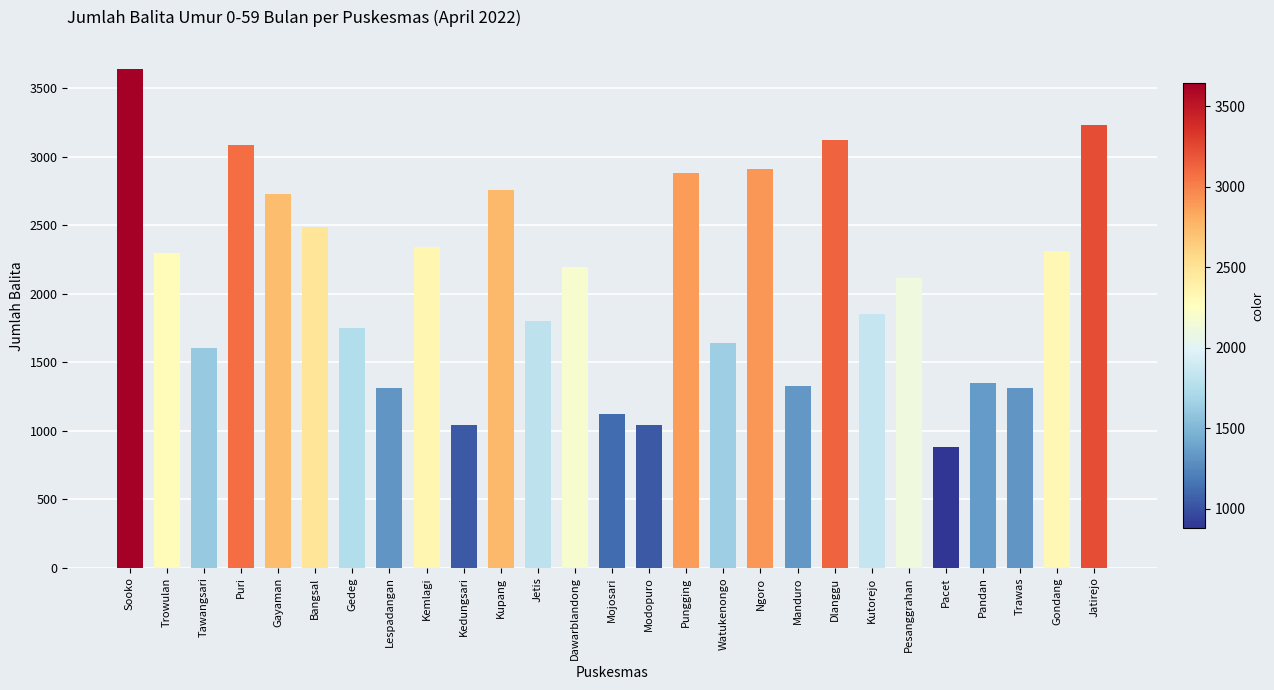

What is the difference between the maximum and minimum values?

2762